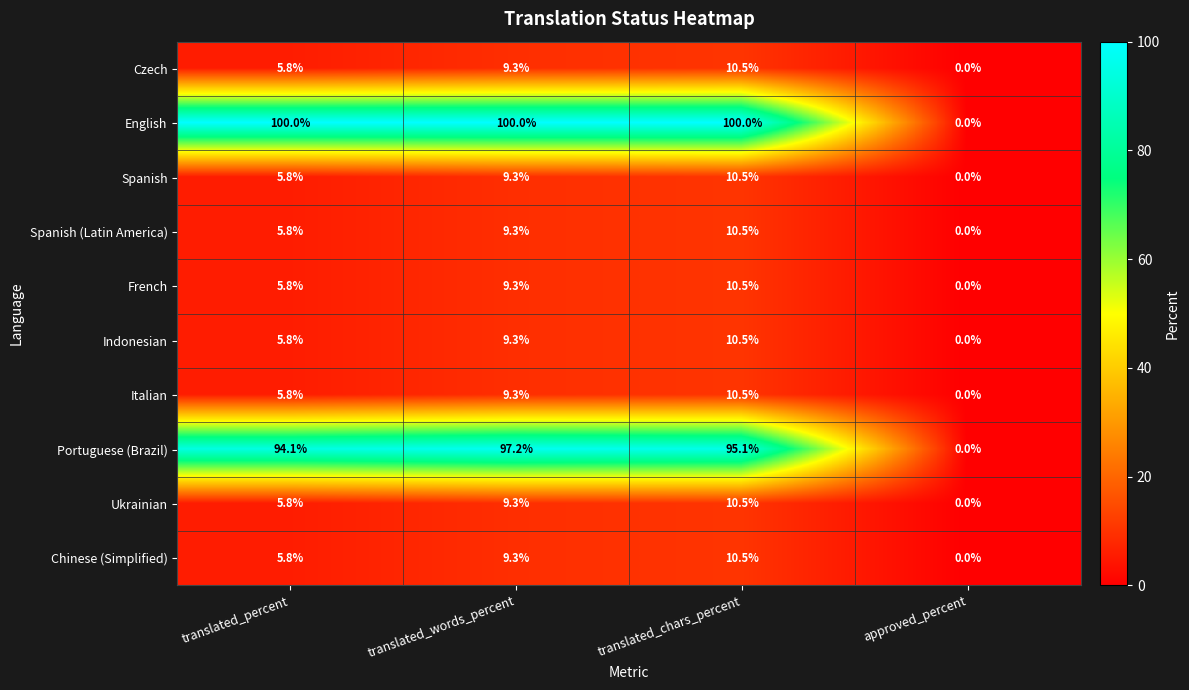

The Italian series shows 16.7 at translated_chars_percent. True or false?

False